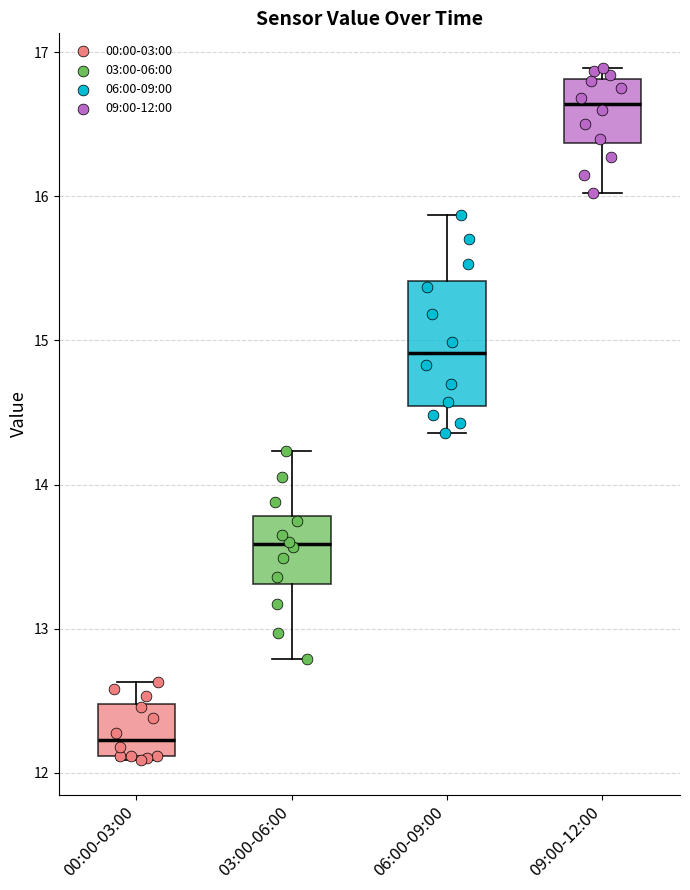

Which box's median line is the lowest?

00:00-03:00